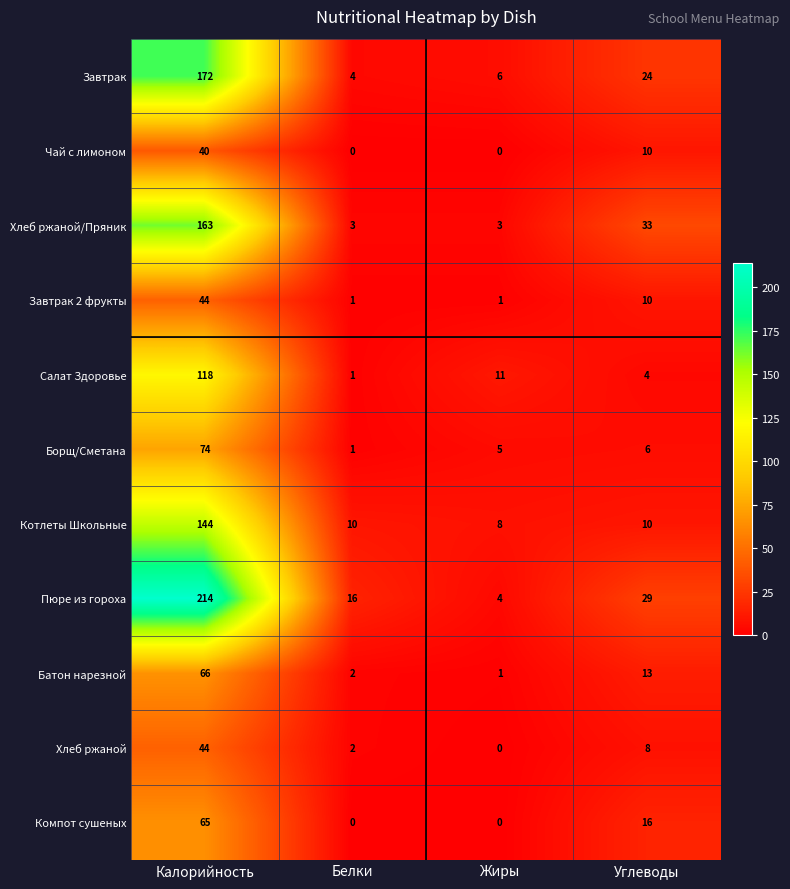

Is the value of Котлеты Школьные at Углеводы greater than the value of Завтрак 2 фрукты at Калорийность?

No